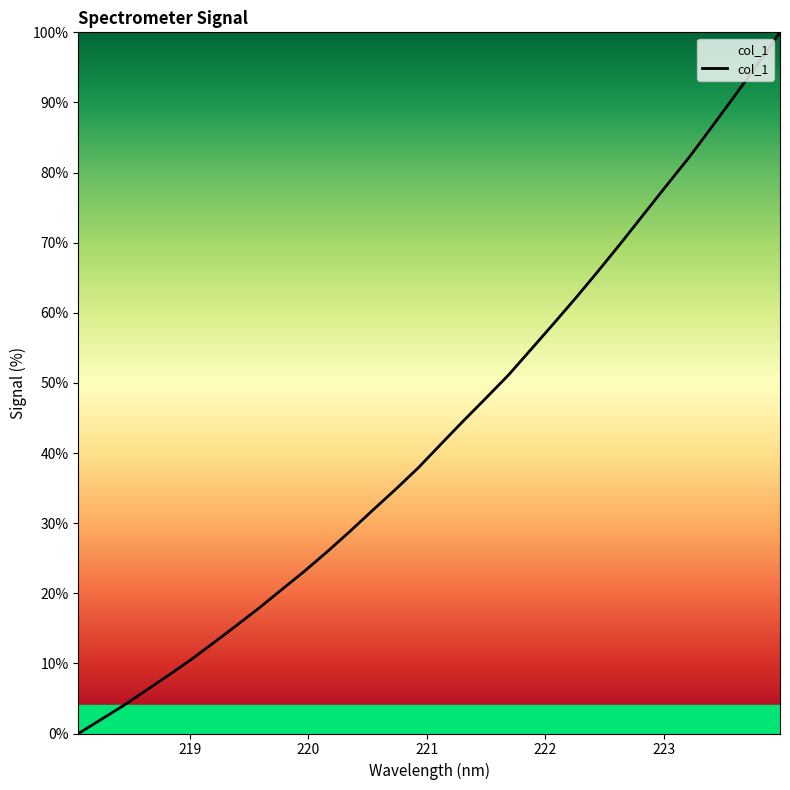

What is the greatest value displayed?

100.0